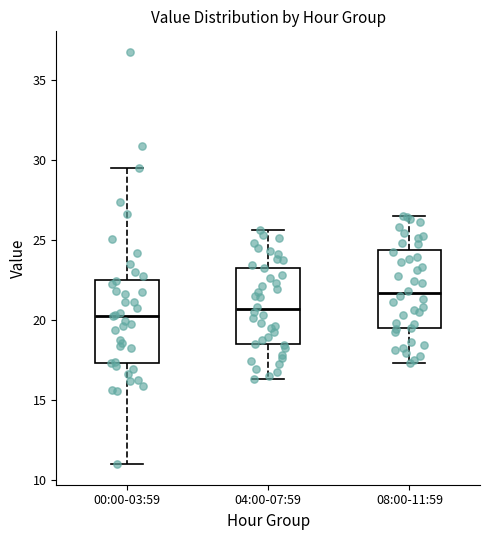

Reading left to right, read every box against the y-axis: the position of its median line, the range the box covers, and the ends of its whiskers. The values are not printed on the chart, so give them approximately, as read against the axis.

00:00-03:59: median 20.0, box 17.5 to 22.5, whiskers 11.0 to 29.5
04:00-07:59: median 20.5, box 18.5 to 23.5, whiskers 16.5 to 25.5
08:00-11:59: median 21.5, box 19.5 to 24.5, whiskers 17.5 to 26.5